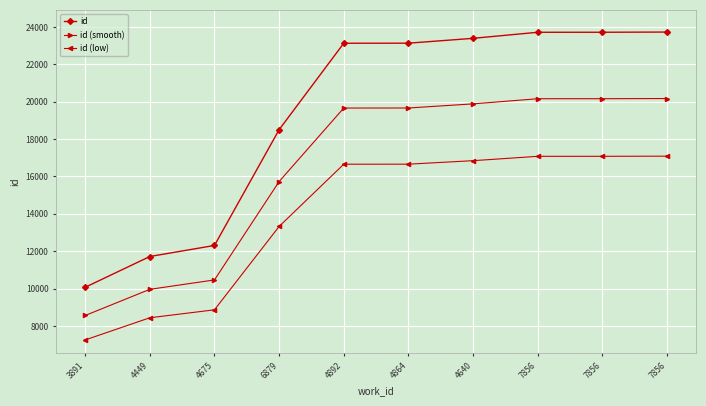

Is it true that id equals 17044.3 at 4449?

False